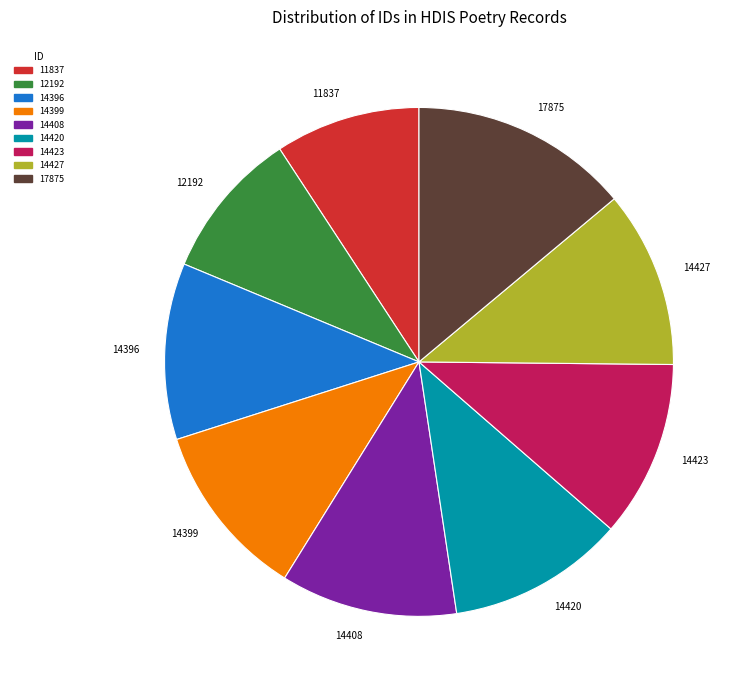

How many segments does this pie chart have?

9